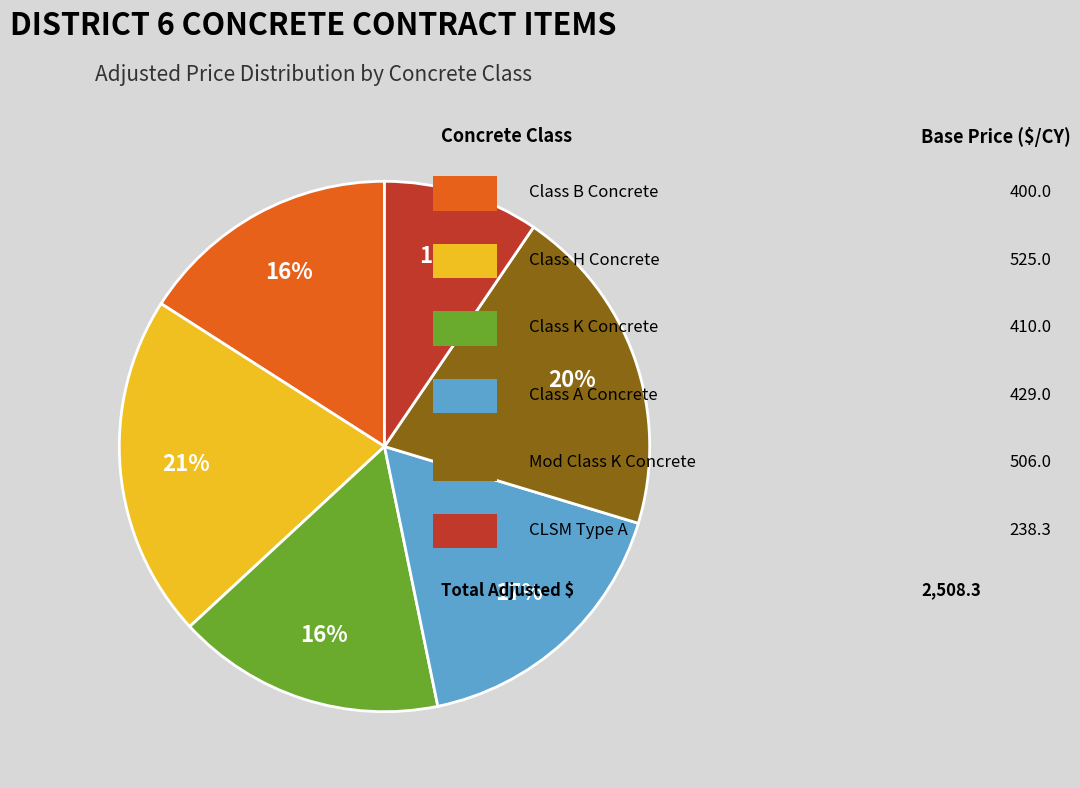

Count the number of slices in the pie.

6